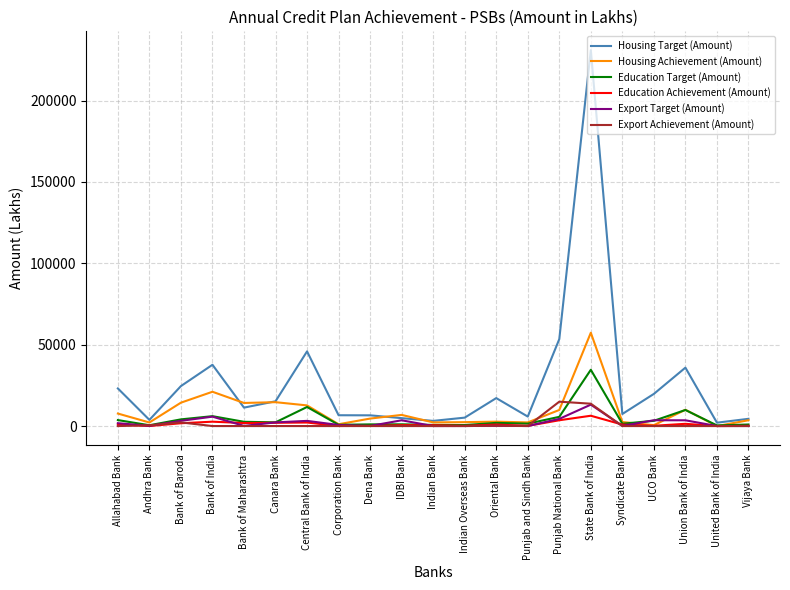

What is the difference between the highest and lowest values at Punjab and Sindh Bank?

5827.0